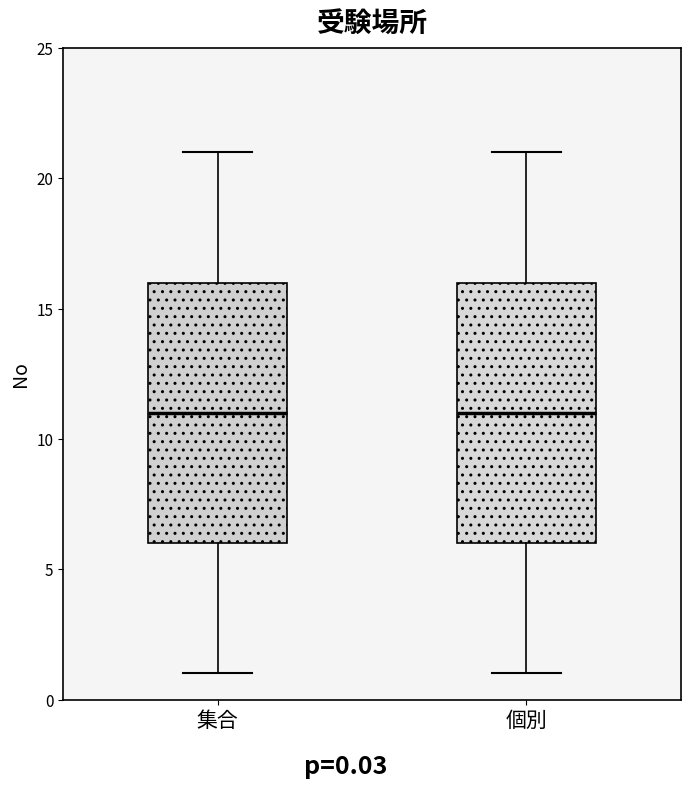

Where does the upper whisker of the box for 集合 end on the y-axis? The values are not printed on the chart, so give them approximately, as read against the axis.

21